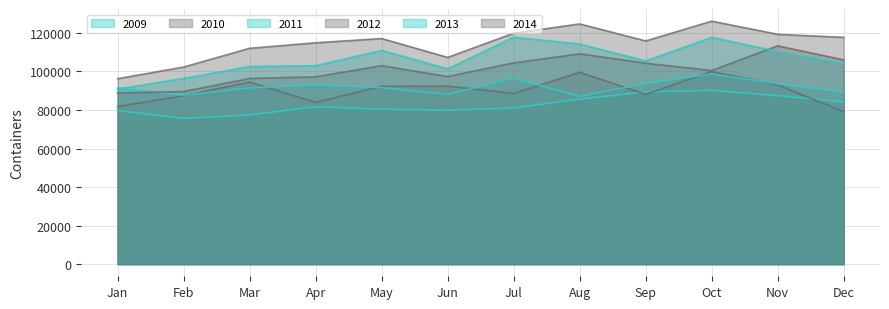

How many series are shown in this chart?

6